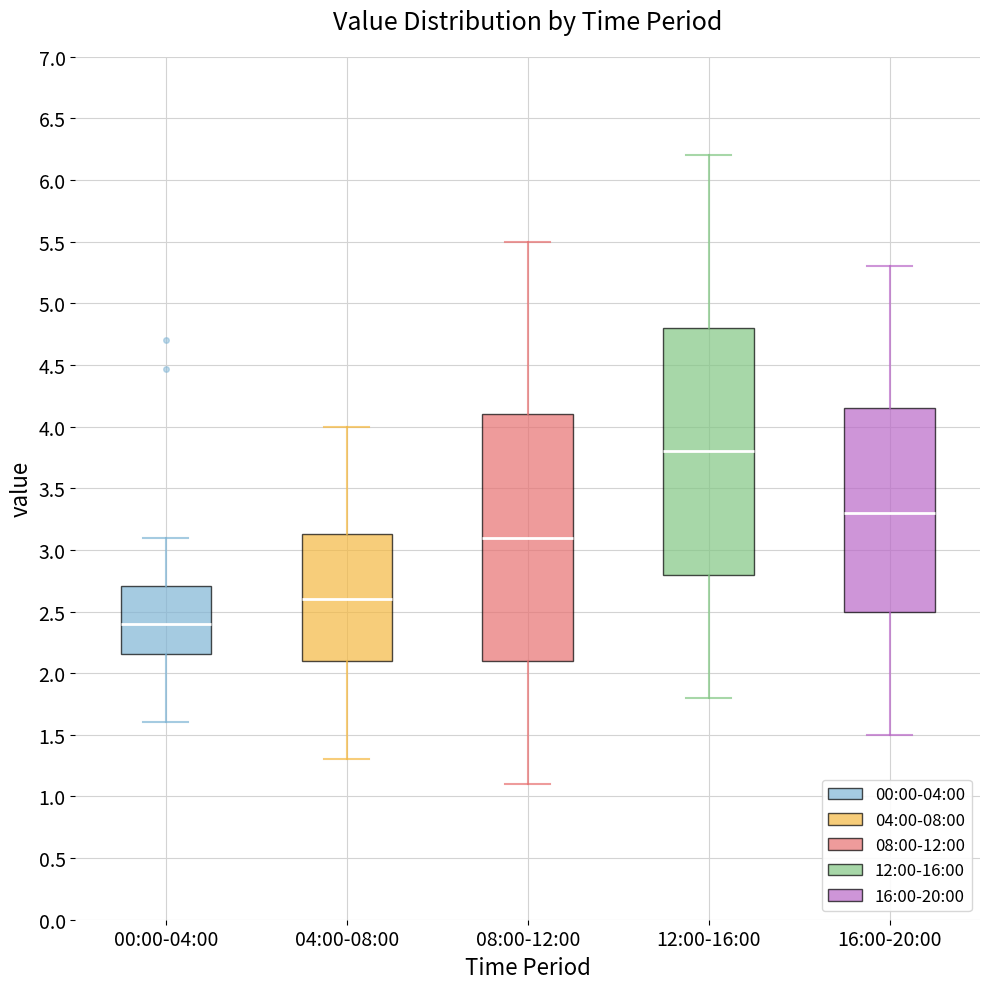

Which box has the highest median line?

12:00-16:00